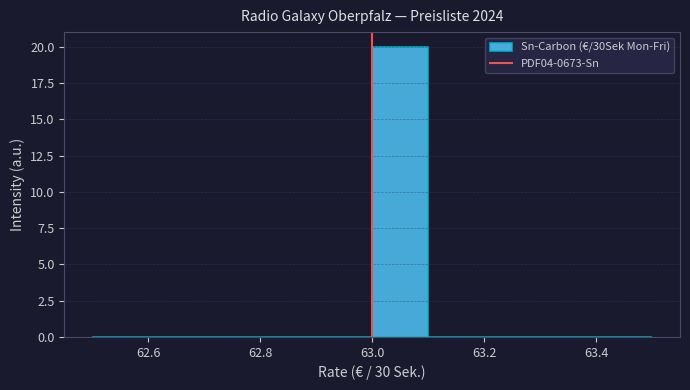

How tall is the bar that spans 63.0 to 63.1 on the x-axis? The values are not printed on the chart, so give them approximately, as read against the axis.

20